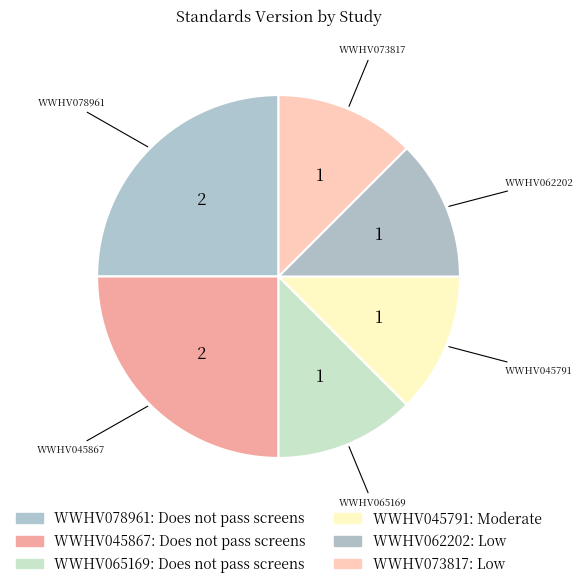

What percentage is the WWHV073817 slice, to the nearest percent?

12%